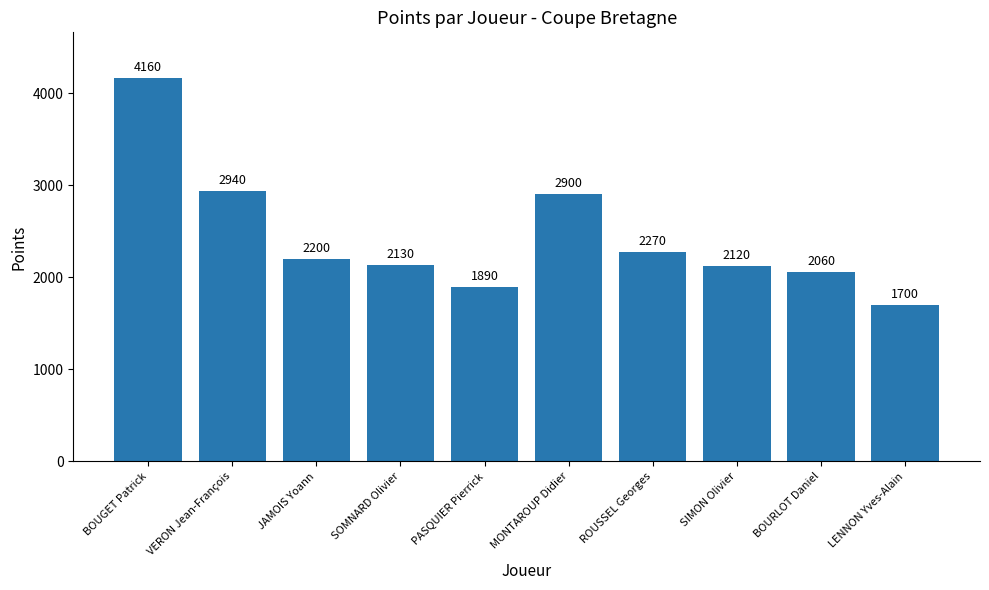

Rank the categories by value from lowest to highest.

LENNON Yves-Alain, PASQUIER Pierrick, BOURLOT Daniel, SIMON Olivier, SOMNARD Olivier, JAMOIS Yoann, ROUSSEL Georges, MONTAROUP Didier, VERON Jean-François, BOUGET Patrick